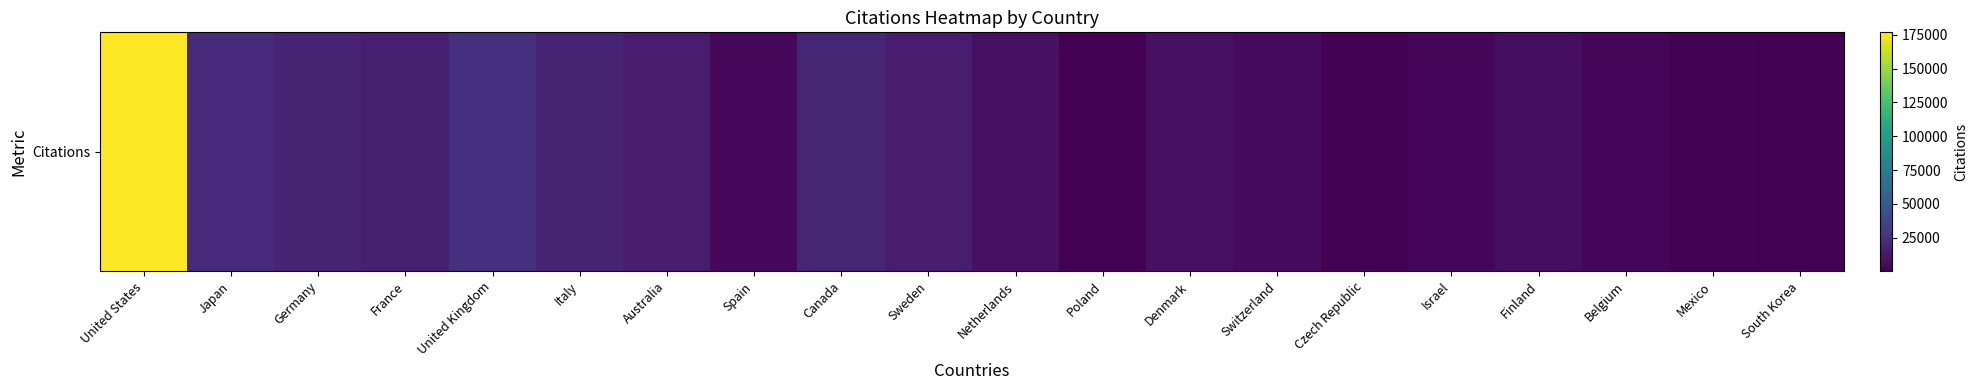

Where is the data nearest to the value 88620?

United Kingdom